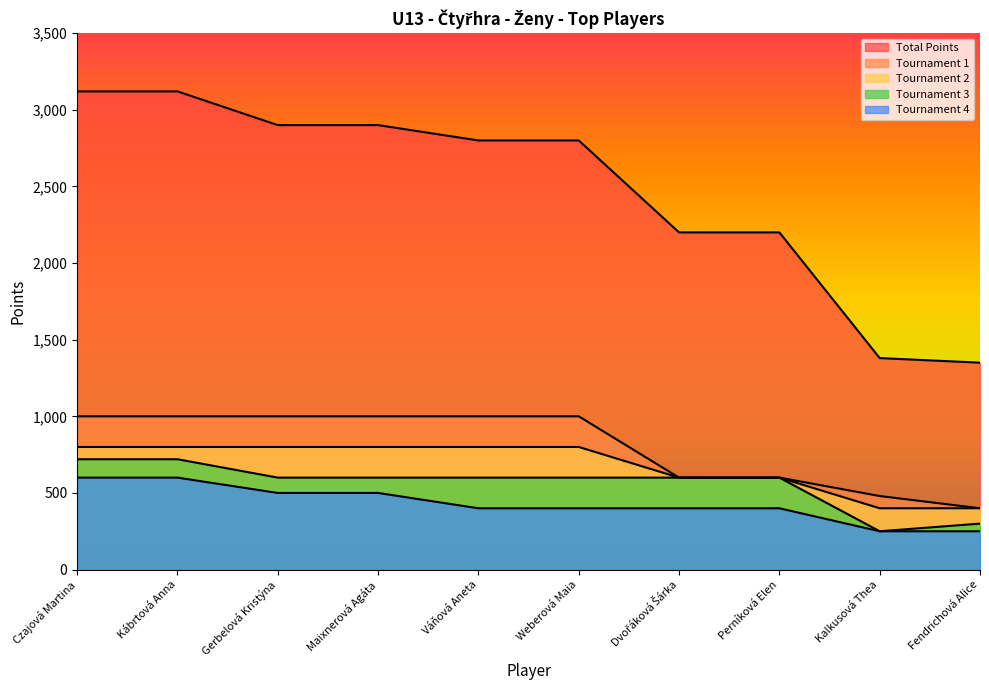

At how many categories does at least one series exceed 2803?

4